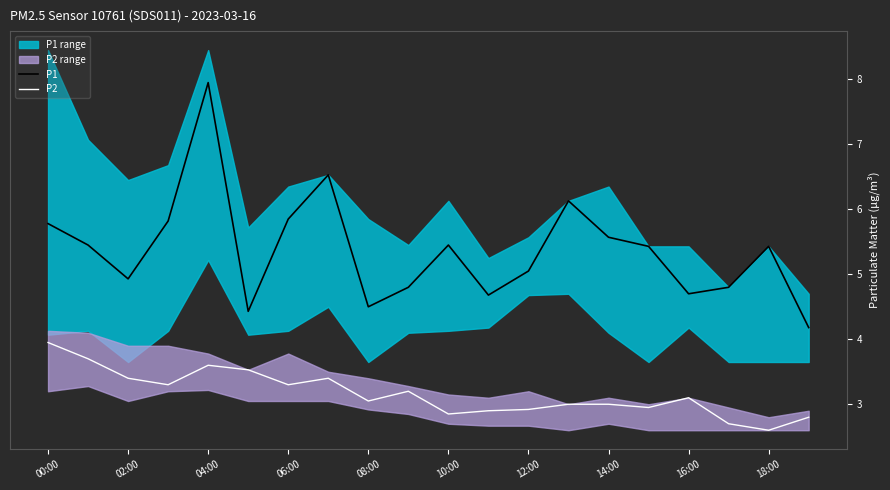

True or false: P2 and P1 cross at least once.

False